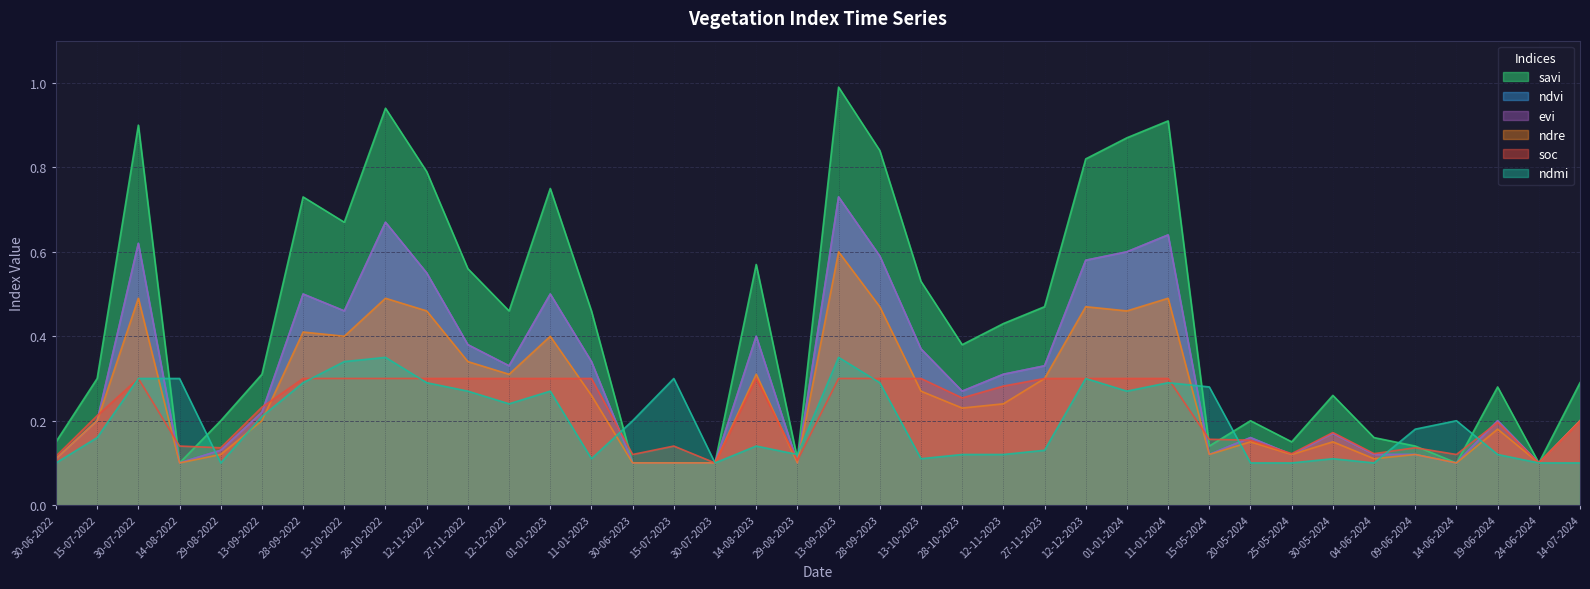

How many lines are shown in the chart?

6